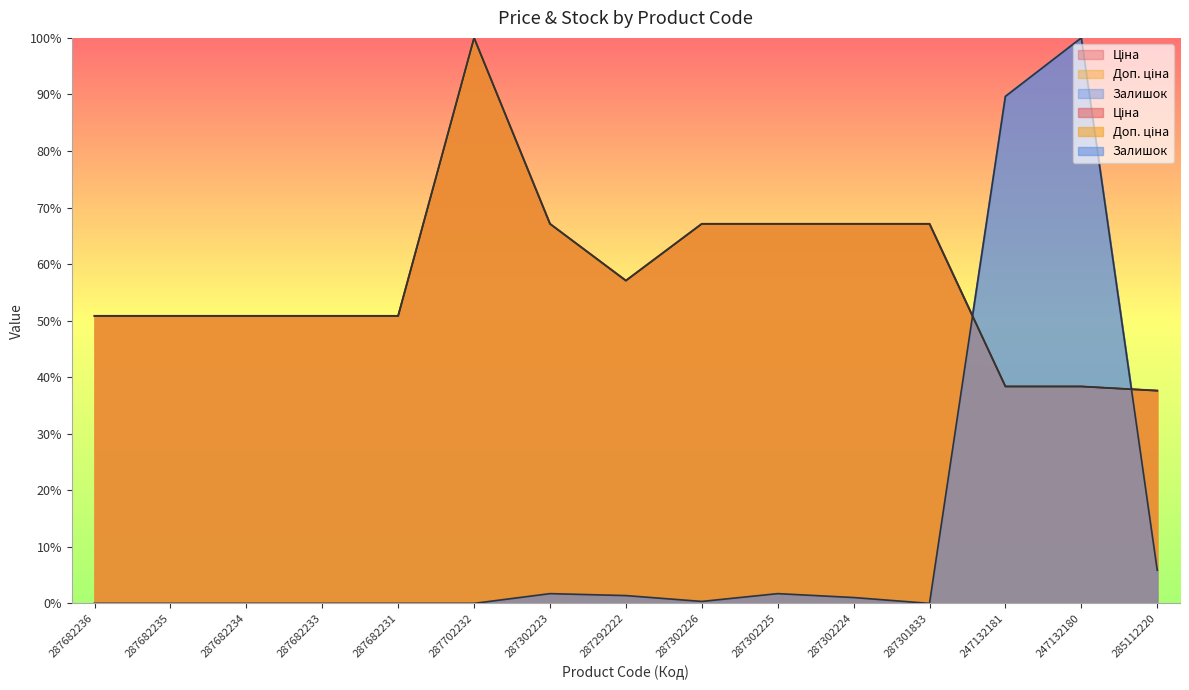

Which category has the lowest value across all series?

287682236